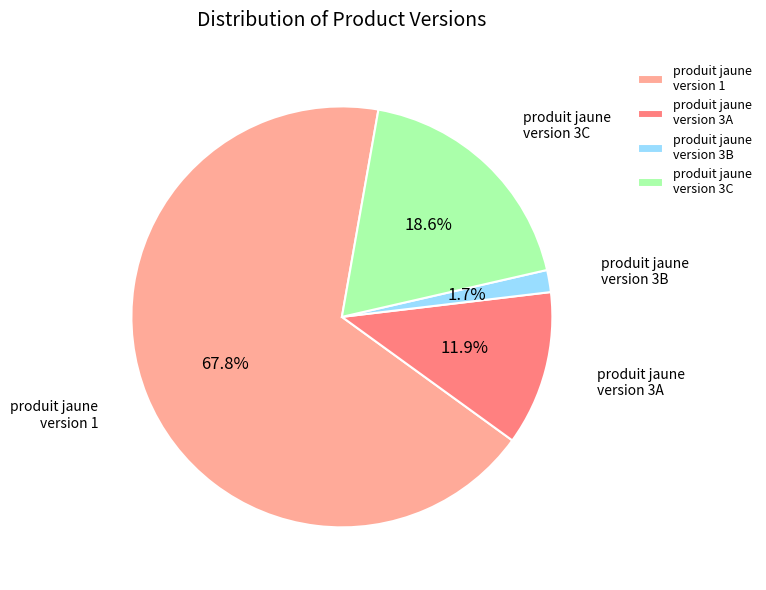

What is the total percentage of produit jaune version 1 and produit jaune version 3B?

69.5%